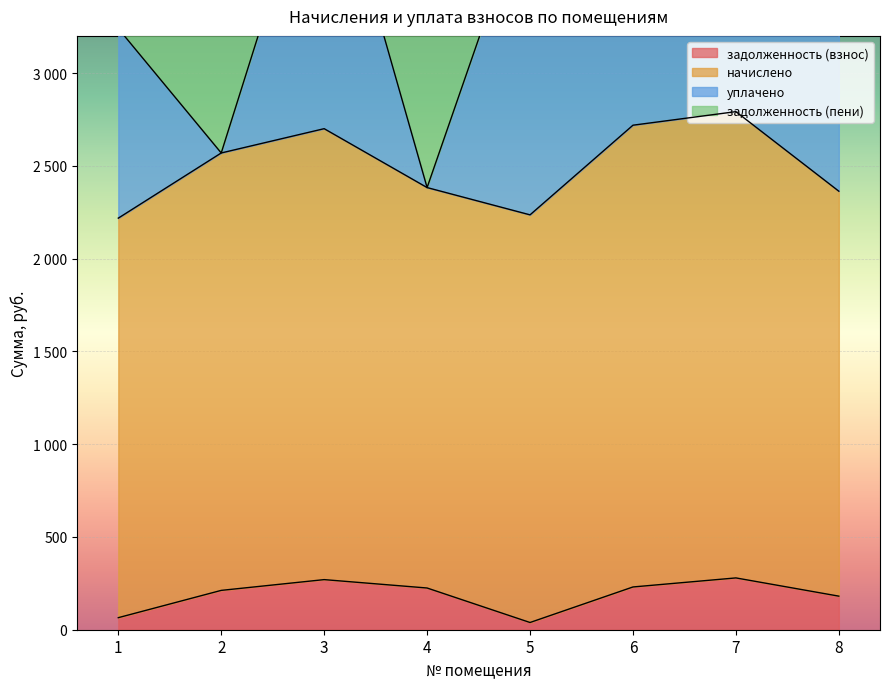

At which label does задолженность (взнос) reach its minimum?

5